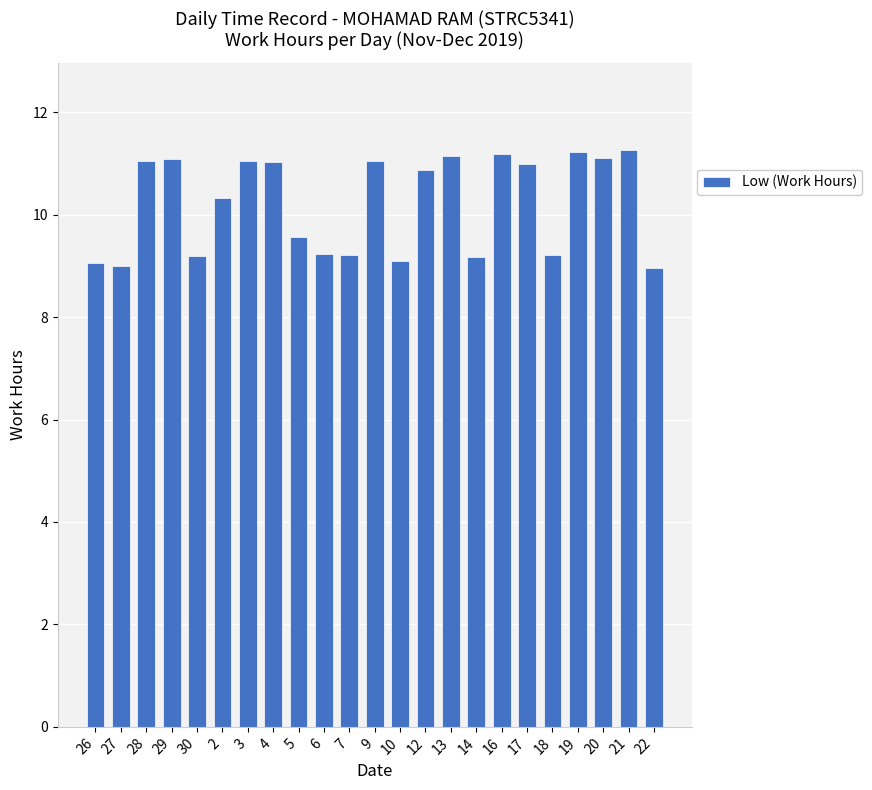

How many distinct data groups are displayed?

1